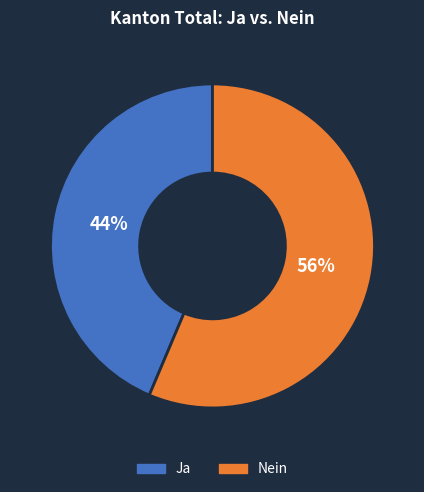

True or false: Nein accounts for 56% of the total.

True